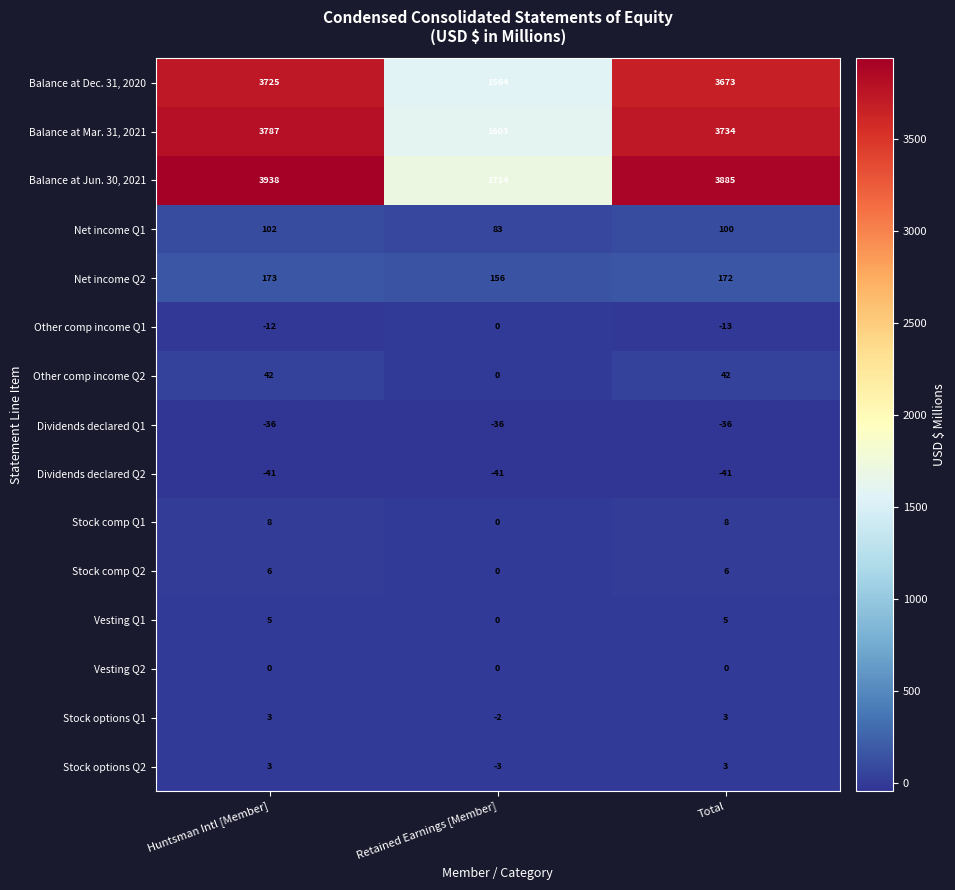

True or false: Vesting Q1 has a value of 0 at Retained Earnings [Member].

True